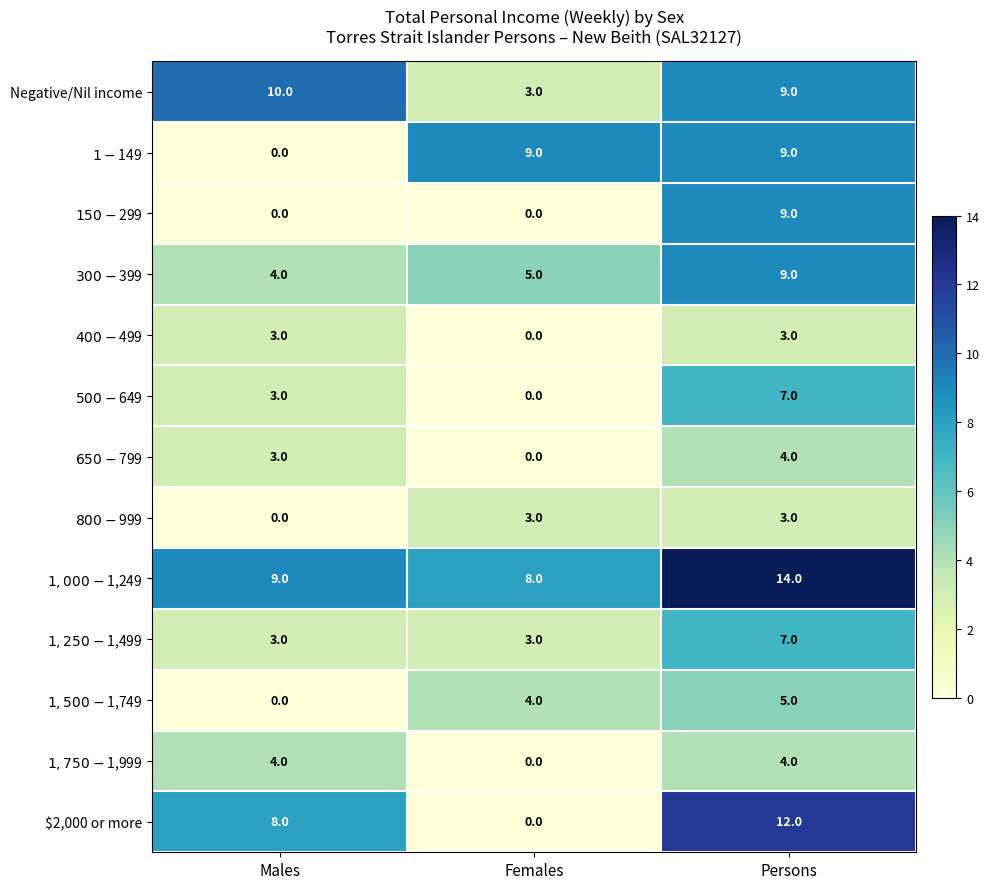

Which category has the highest value across all series?

Persons